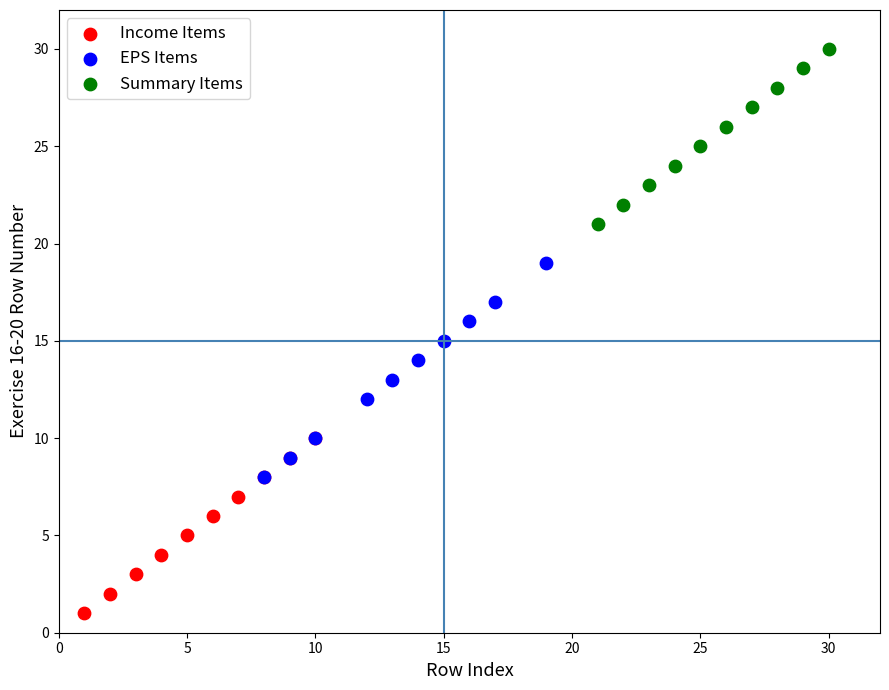

Which series contains the highest Y value?

Summary Items